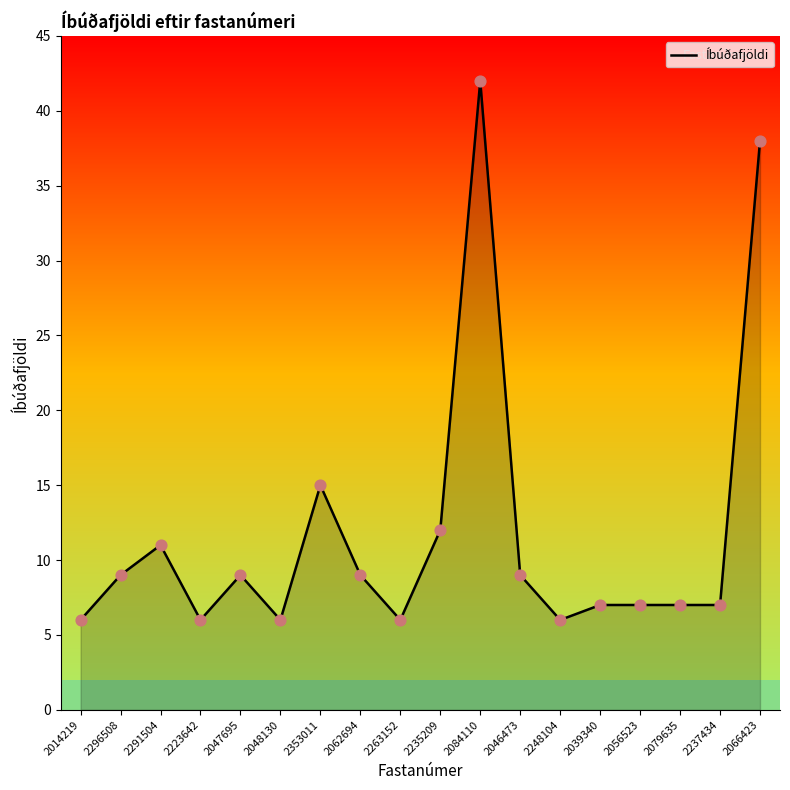

Between 2046473 and 2223642, which is larger?

2046473